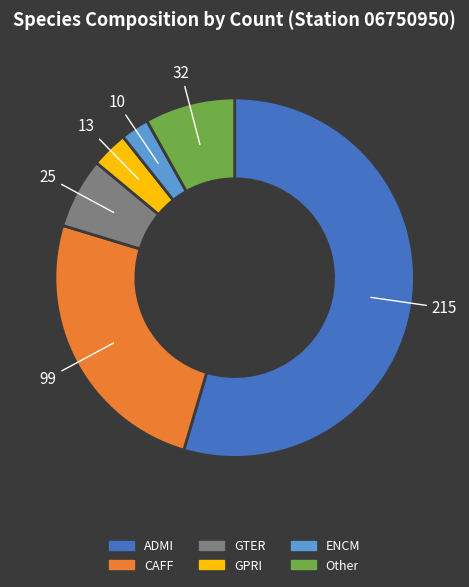

Between GPRI and GTER, which is larger?

GTER